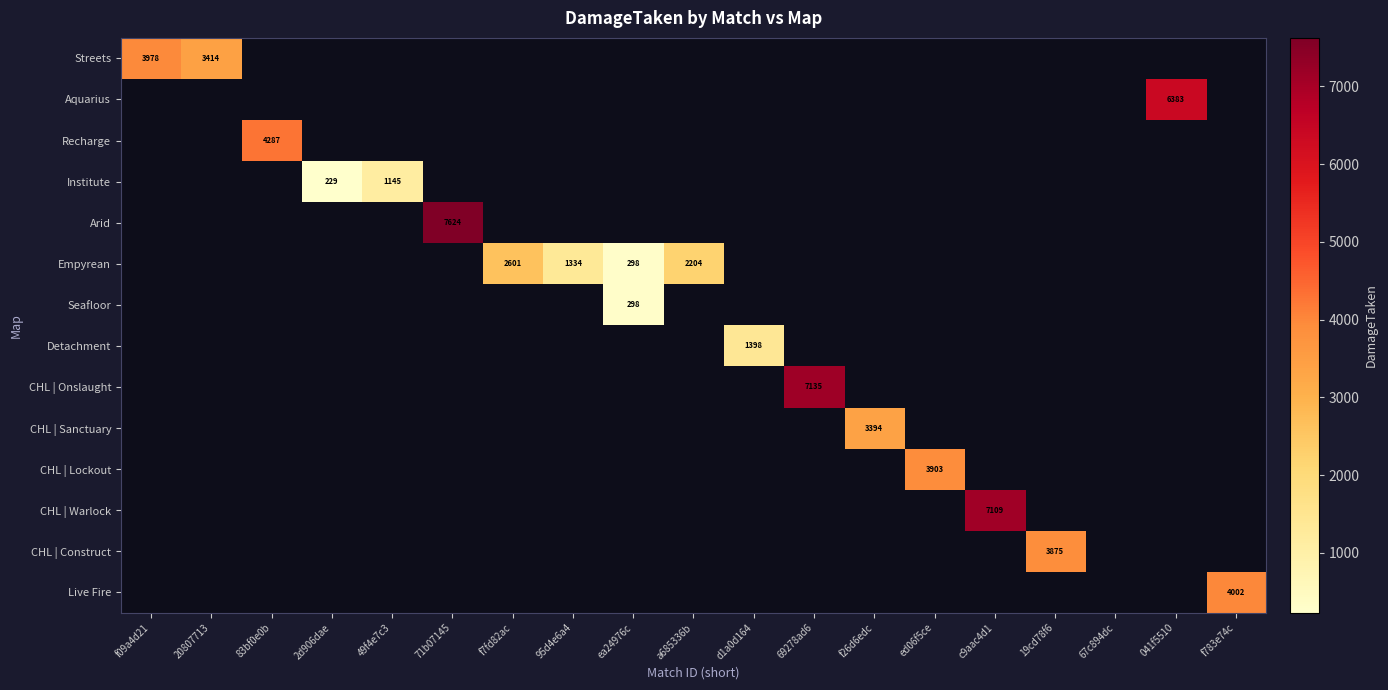

How many values in CHL | Construct are above zero?

1